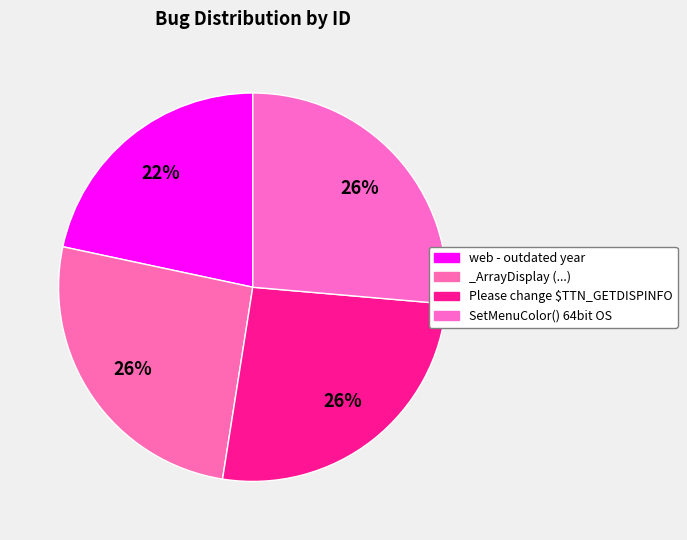

Count the number of slices in the pie.

4